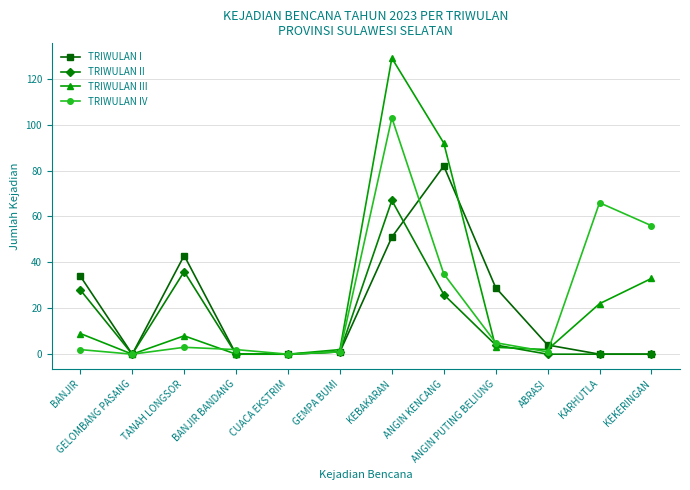

What is the spread (max minus min) of values at KEBAKARAN?

78